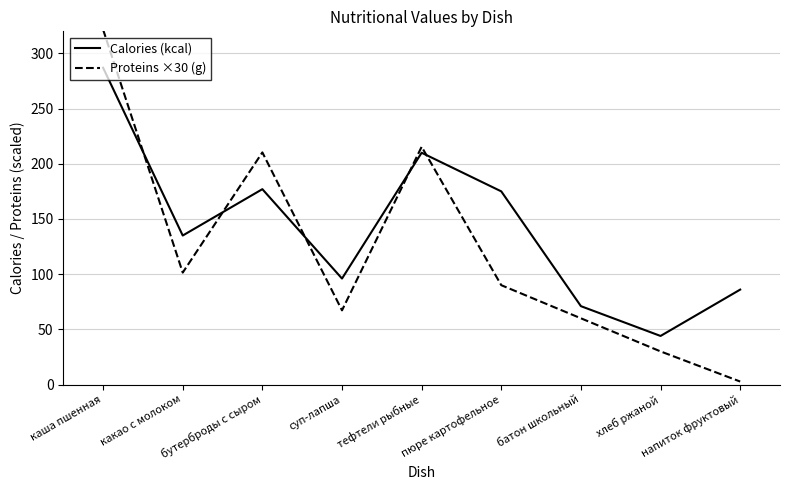

List the series in order of their peak value, highest first.

Proteins ×30 (g), Calories (kcal)